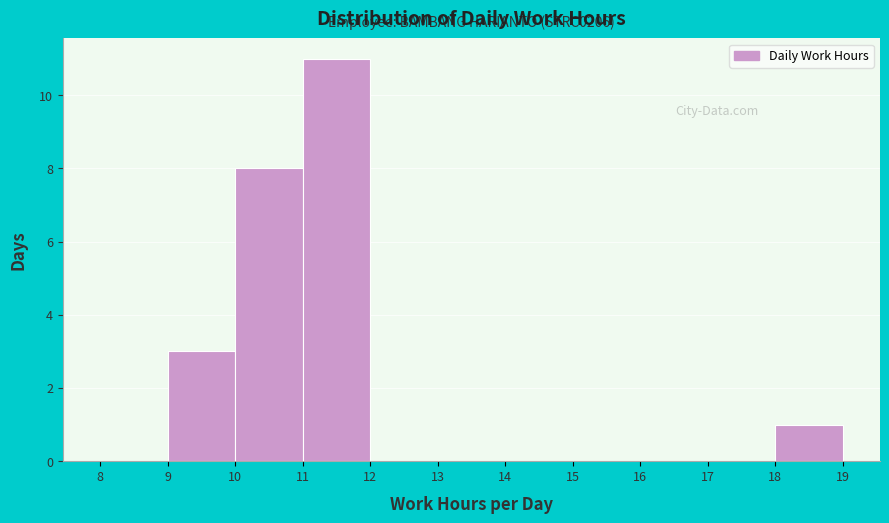

Which range on the x-axis has the tallest bar?

11 to 12